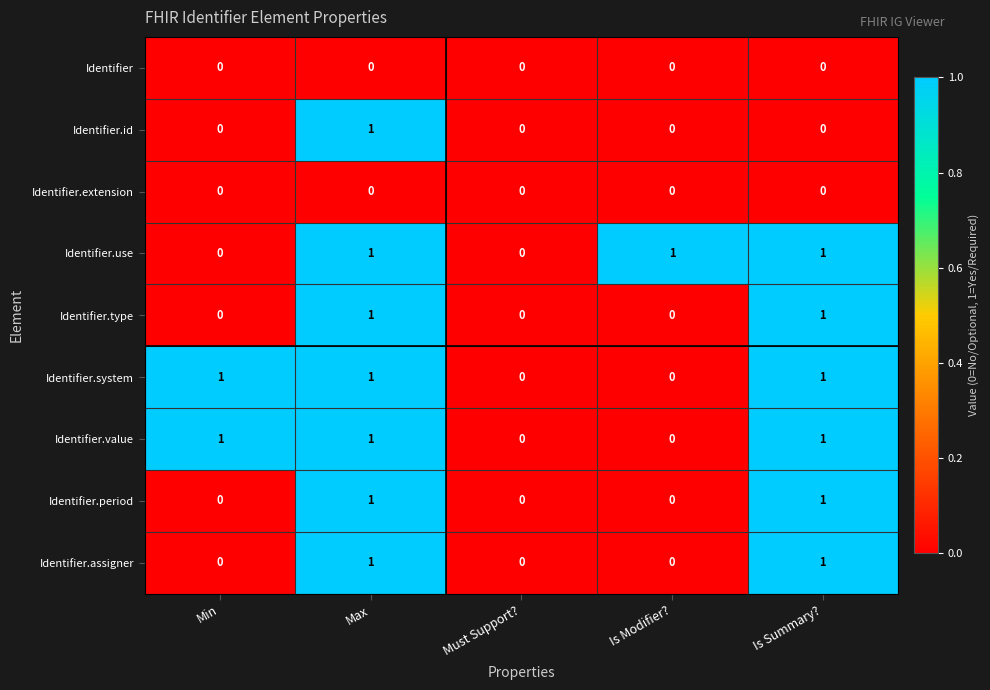

Between Max and Is Summary?, which series saw the biggest shift?

Identifier.id